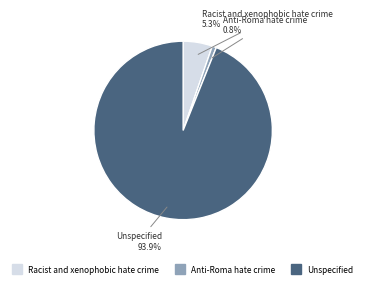

Which slice is the largest?

Unspecified